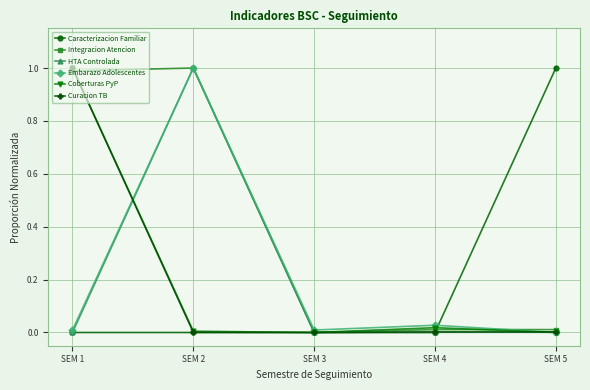

At which category does Integracion Atencion reach its first local peak?

SEM 2